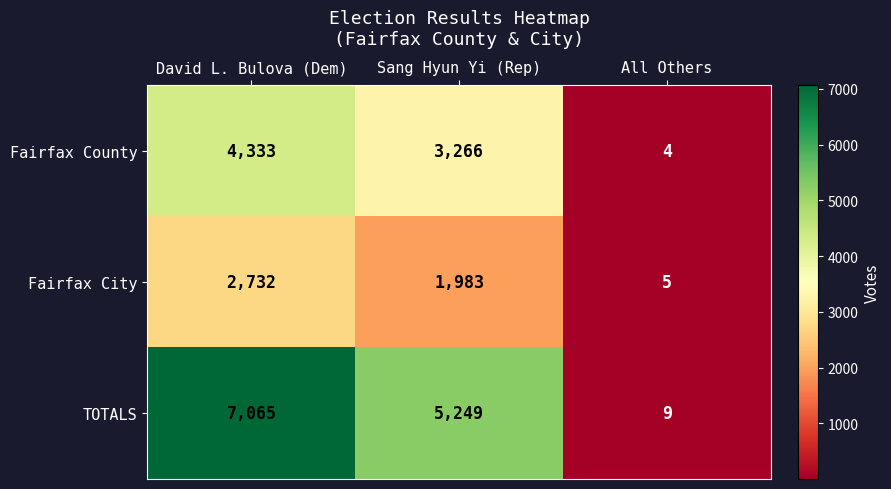

At which category does the chart reach its peak across all series?

David L. Bulova (Dem)